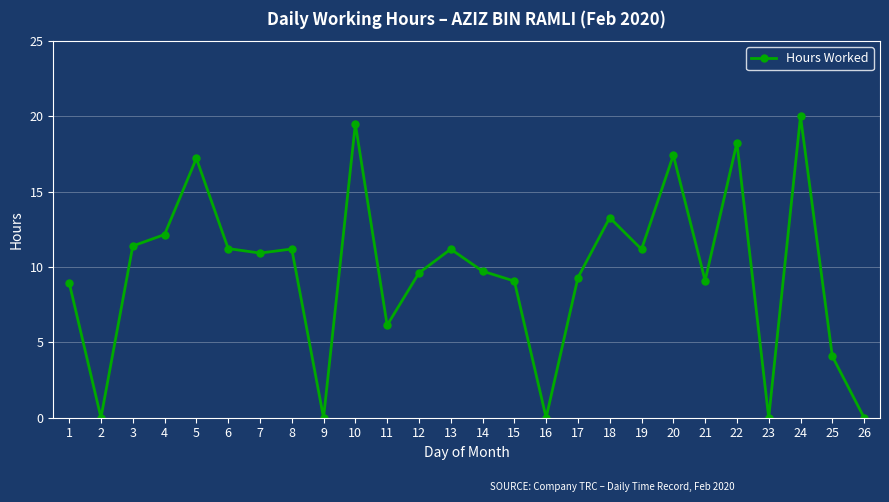

How many lines are shown in the chart?

1